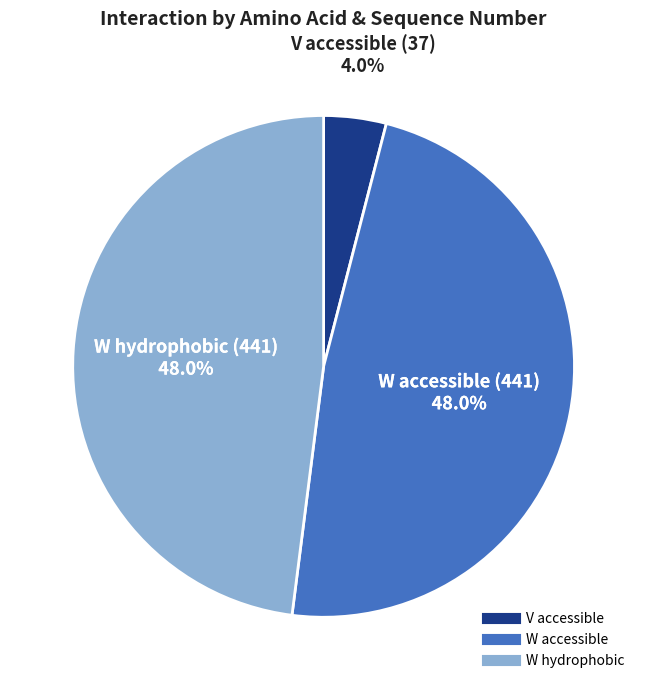

Does any single category account for the majority?

No